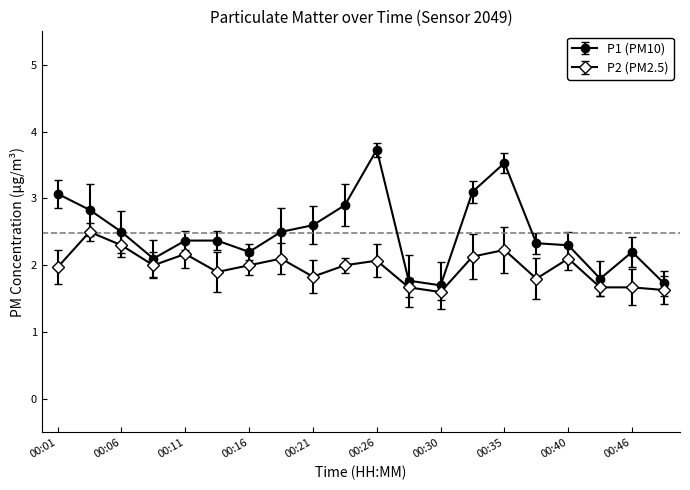

Which series has the largest total across all categories?

P1 (PM10)